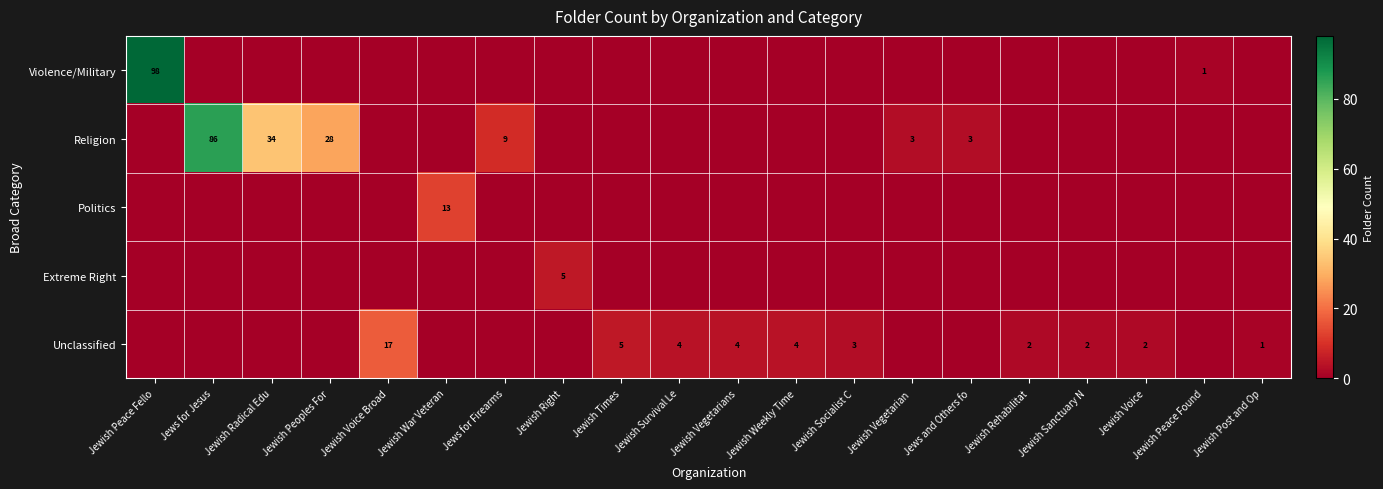

Which category has the lowest value in the Politics series?

Jewish Peace Fello